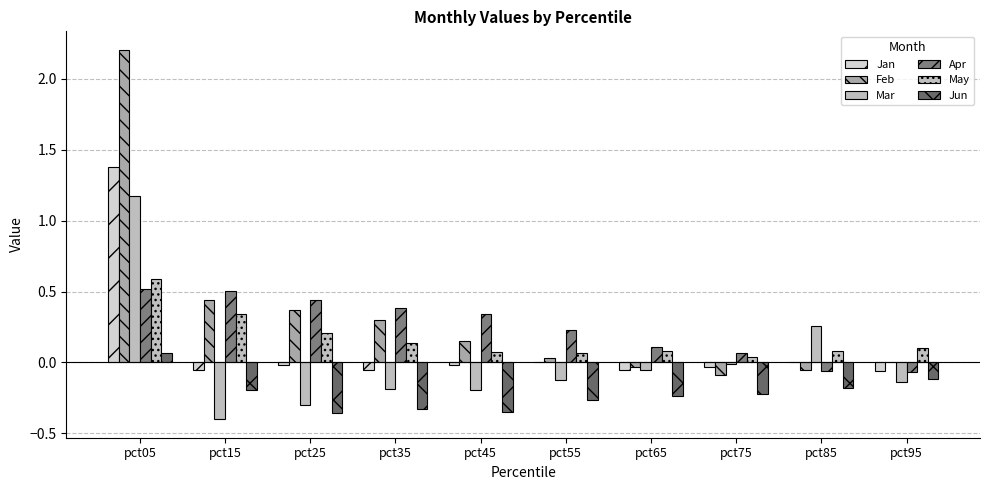

How many categories are shown in the chart?

10